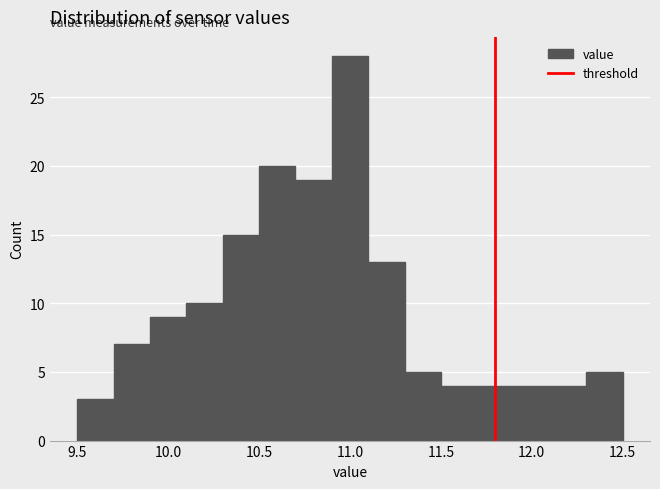

Reading left to right, list every bar in this chart as the range it spans on the x-axis followed by its height. The values are not printed on the chart, so give them approximately, as read against the axis.

9.5 to 9.7: 3
9.7 to 9.9: 7
9.9 to 10.1: 9
10.1 to 10.3: 10
10.3 to 10.5: 15
10.5 to 10.7: 20
10.7 to 10.9: 19
10.9 to 11.1: 28
11.1 to 11.3: 13
11.3 to 11.5: 5
11.5 to 11.7: 4
11.7 to 11.9: 4
11.9 to 12.1: 4
12.1 to 12.3: 4
12.3 to 12.5: 5